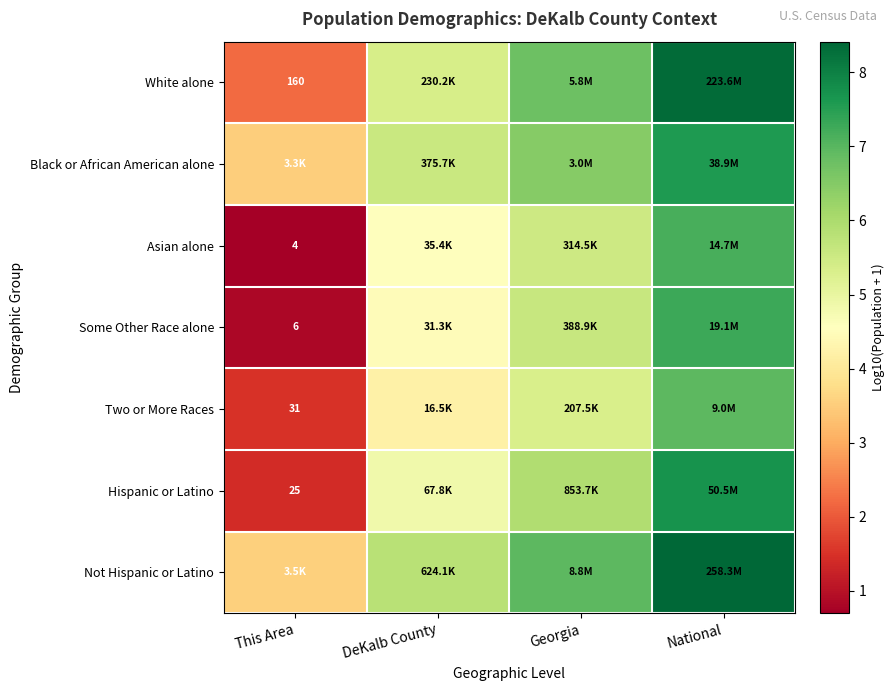

At This Area, list the series in order from smallest to largest.

Asian alone, Some Other Race alone, Hispanic or Latino, Two or More Races, White alone, Black or African American alone, Not Hispanic or Latino